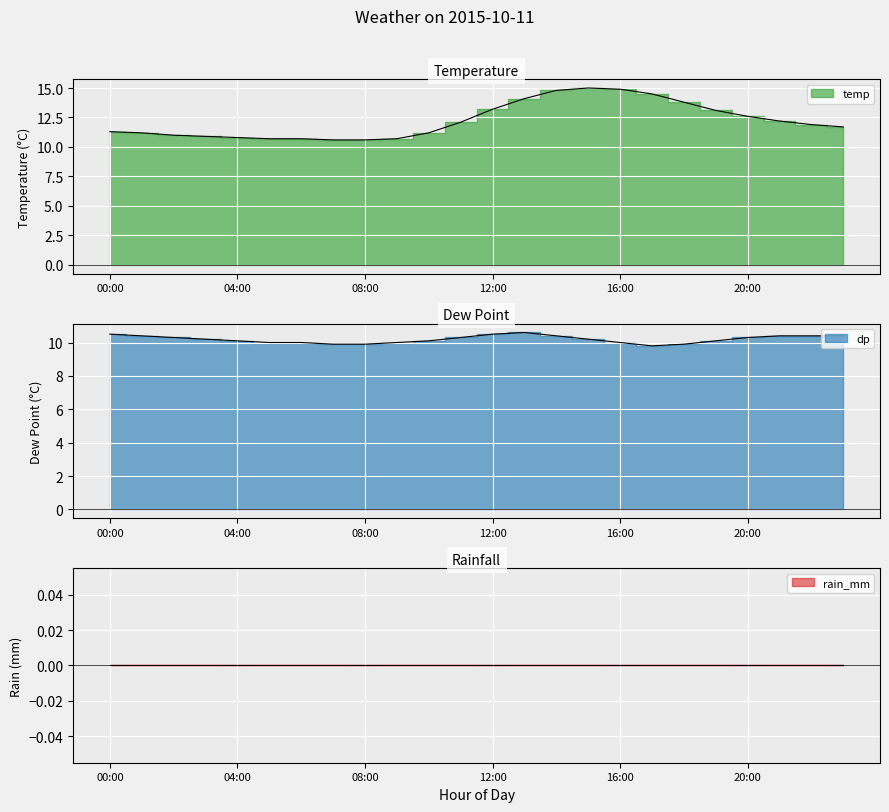

What is the difference between the maximum and minimum values in the dp series?

0.8